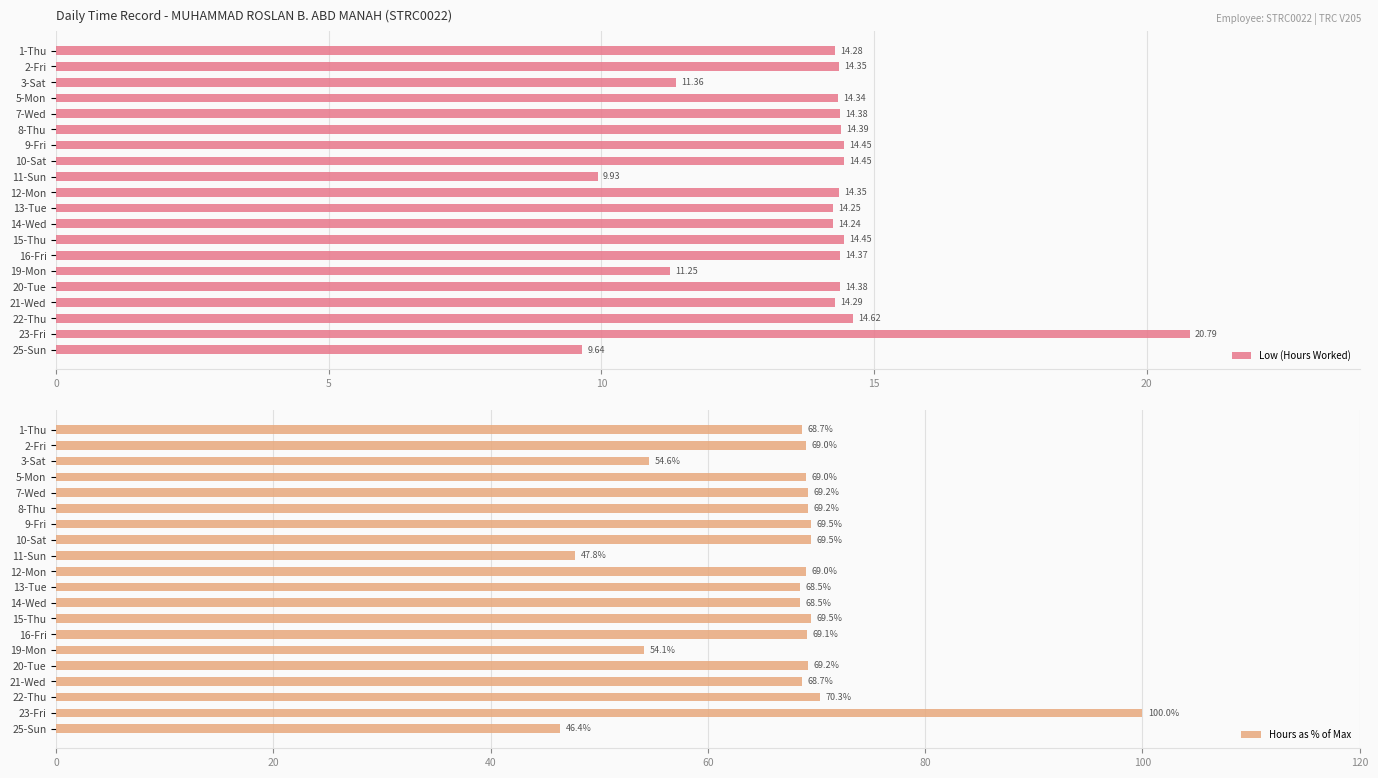

What is the approximate value of Hours as % of Max at 1-Thu?

68.7